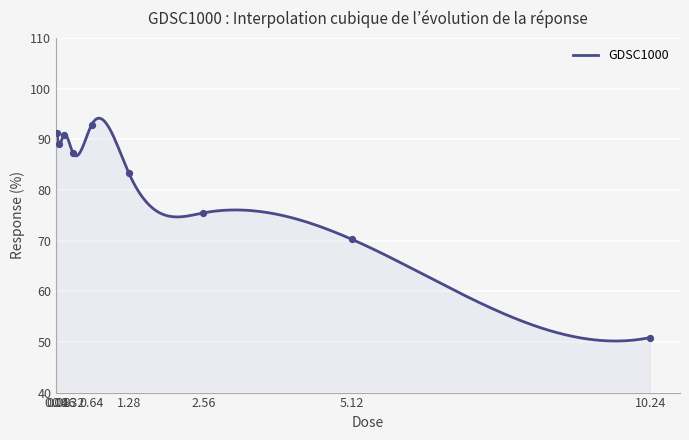

What is the change in value from 0.04 to 2.56?

-15.7